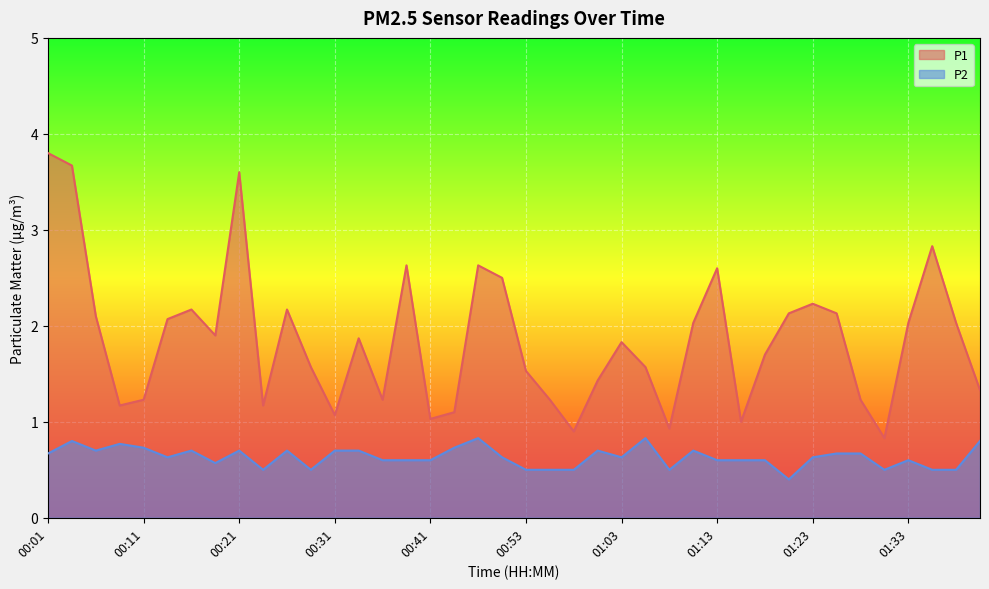

True or false: P2 and P1 intersect in this chart.

False